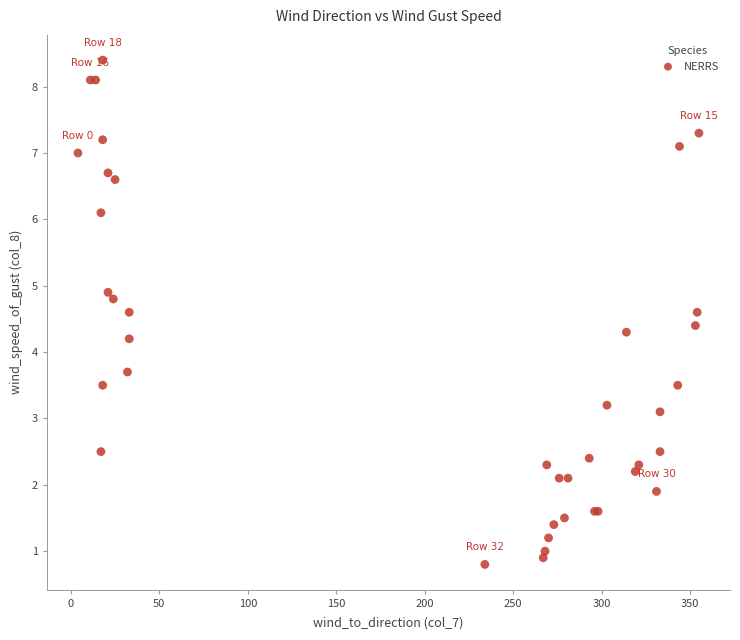

What Y value in the scatter plot is closest to 4?

4.2